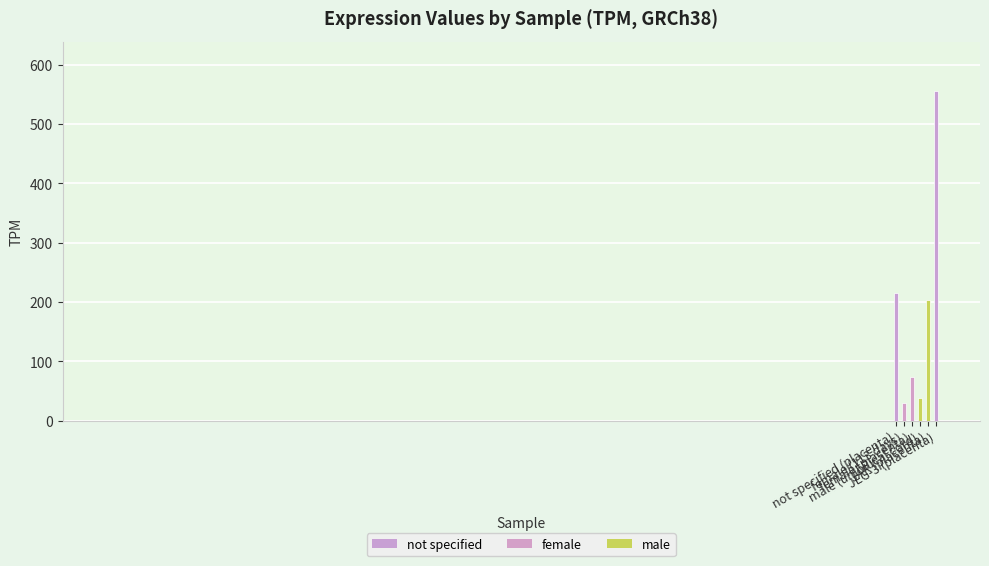

List the labels in order of value, smallest first.

female (113 days), male (umbilical cord), female (placenta), JAR (placenta), not specified (placenta), JEG-3 (placenta)